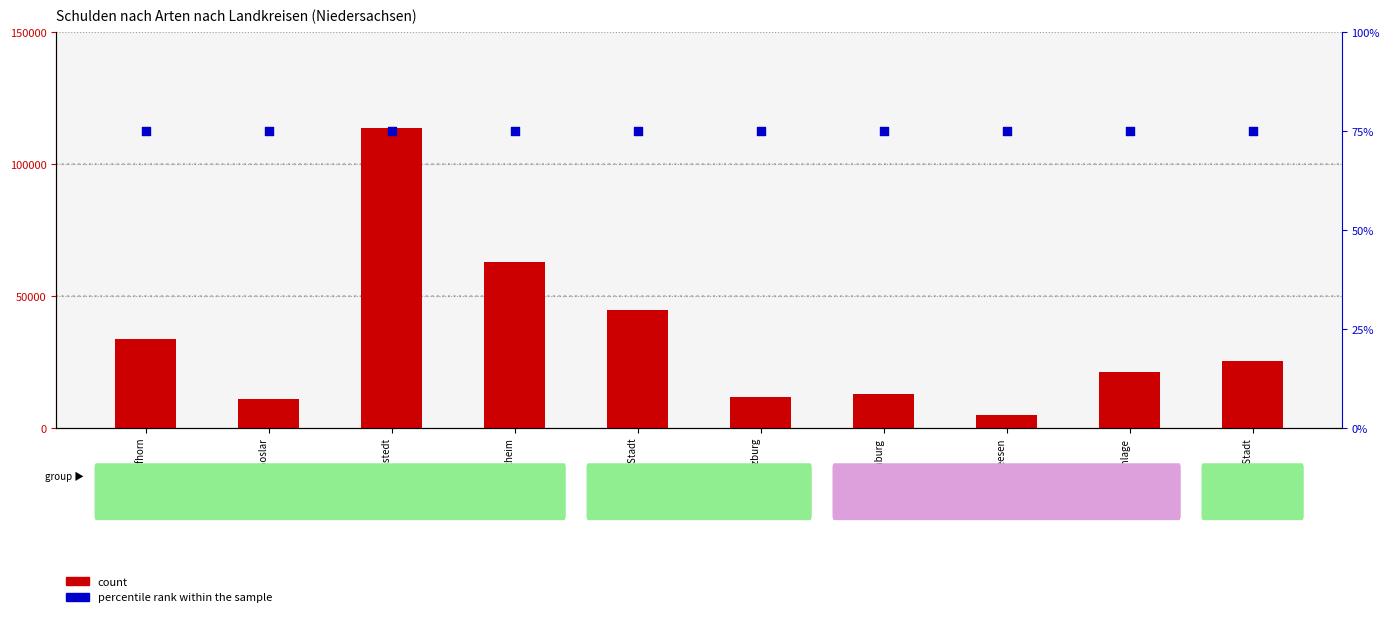

Which series contains the lowest Y value?

percentile rank within the sample